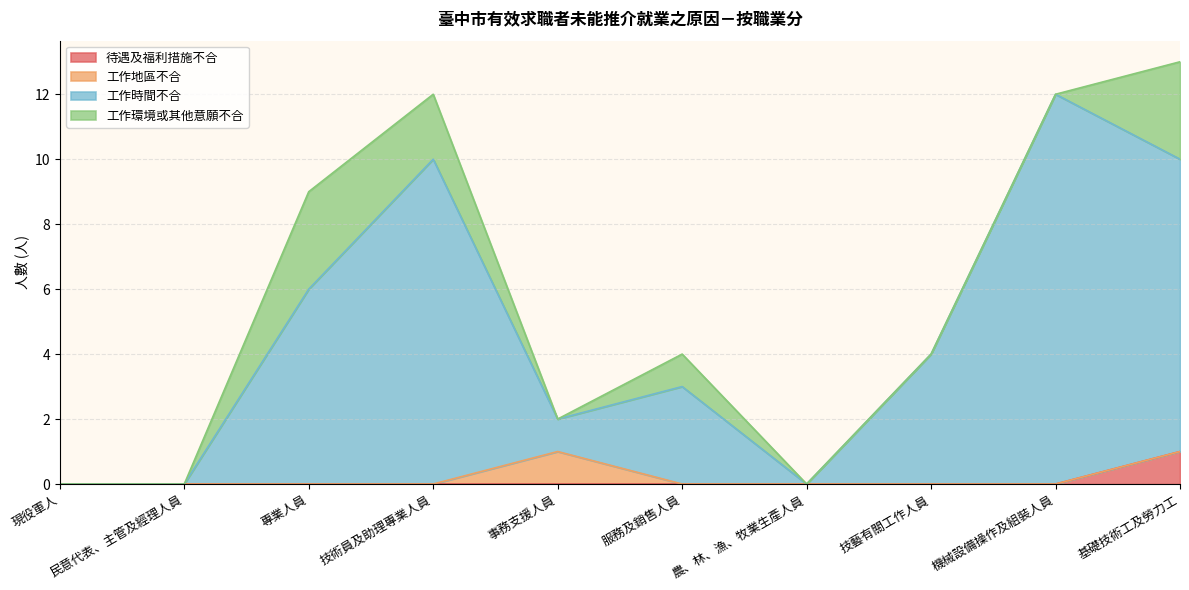

What is the total value across all series at 技藝有關工作人員?

4